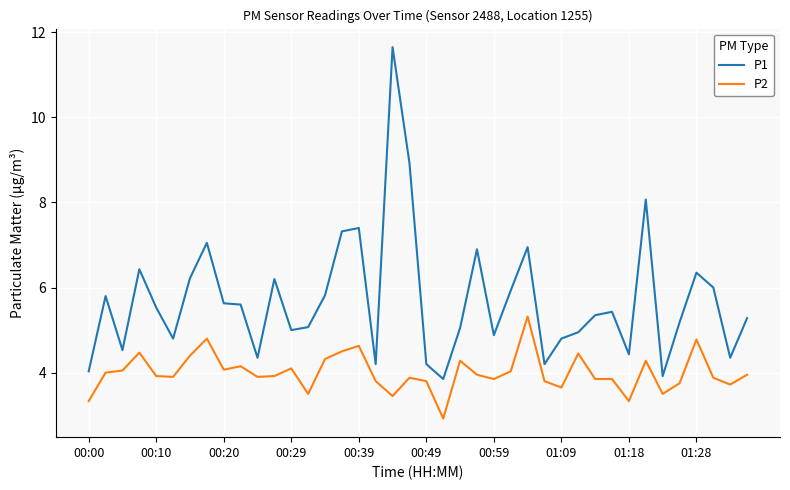

What is the average value of the P1 series?

5.7